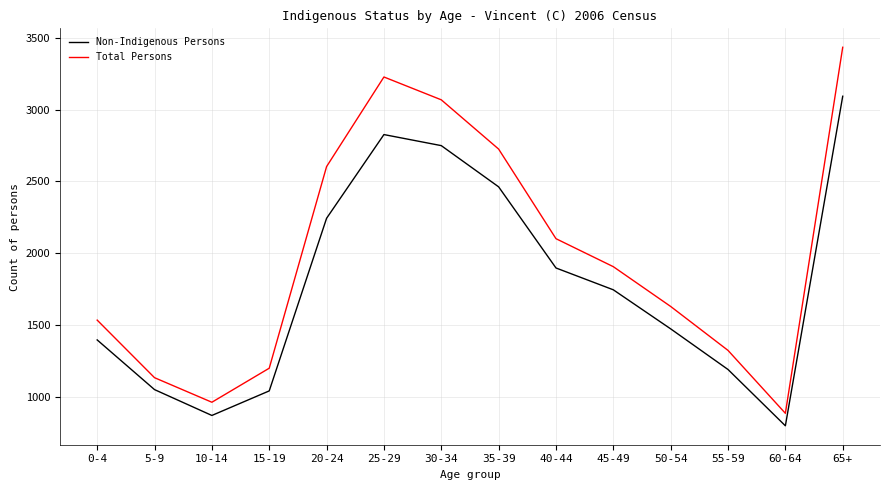

What is the total value across all series at 0-4?

2930